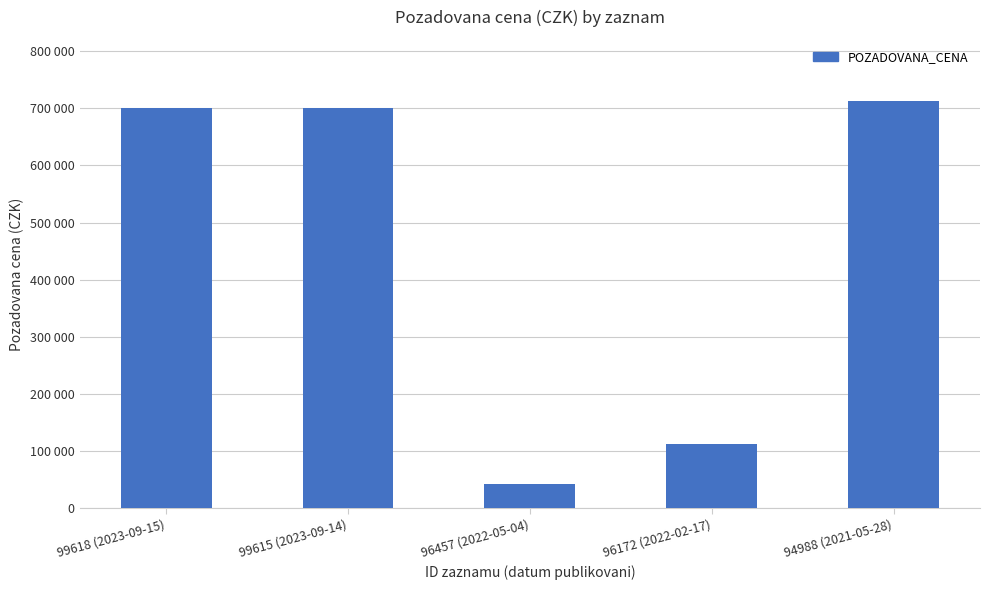

Does the chart contain any negative values?

No